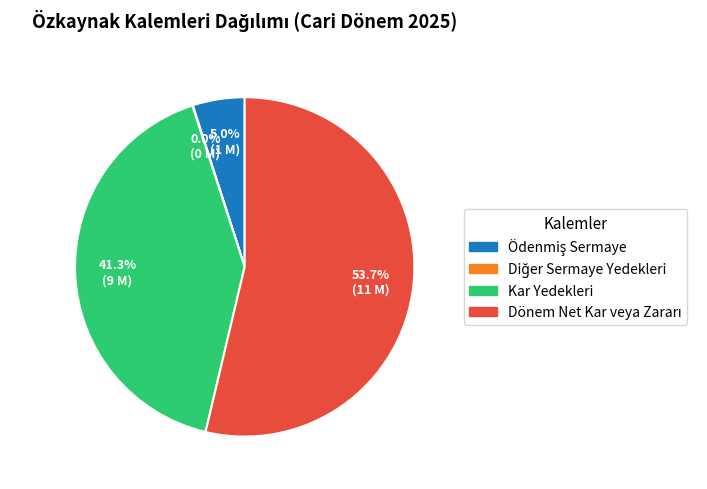

Is there a majority slice in this chart?

Yes